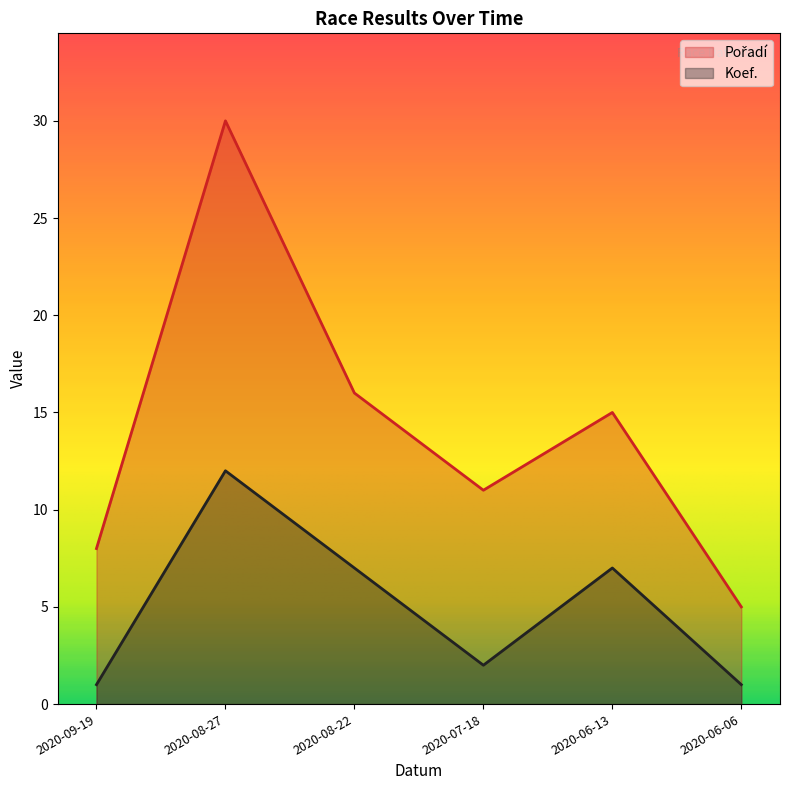

At which category does Koef. reach its first local valley?

2020-07-18